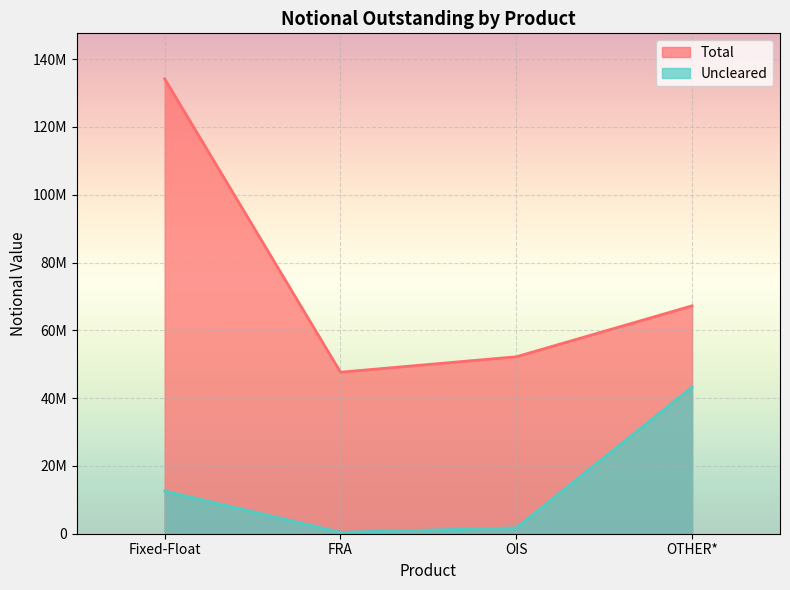

The Total series shows 52204817 at OIS. True or false?

True